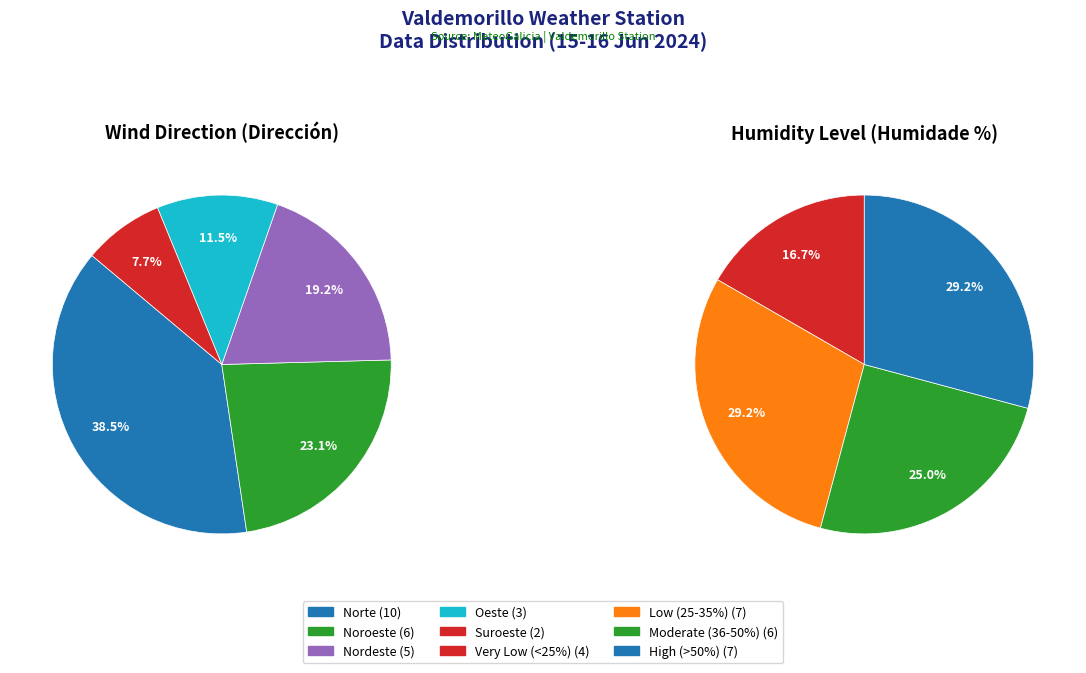

Rank the categories by value from lowest to highest.

Suroeste, Oeste, Nordeste, Noroeste, Norte